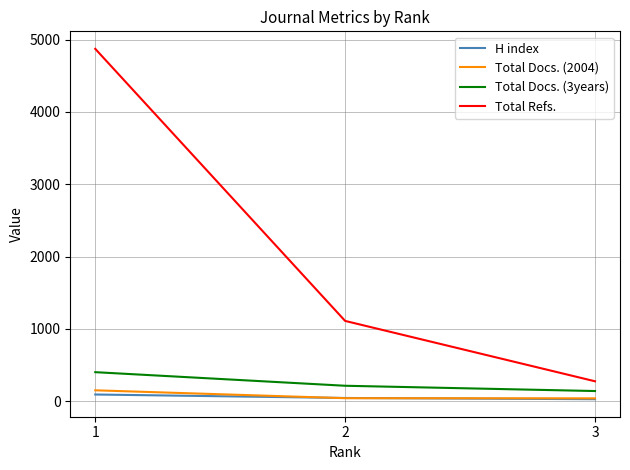

What are all the series names shown in the legend?

H index, Total Docs. (2004), Total Docs. (3years), Total Refs.